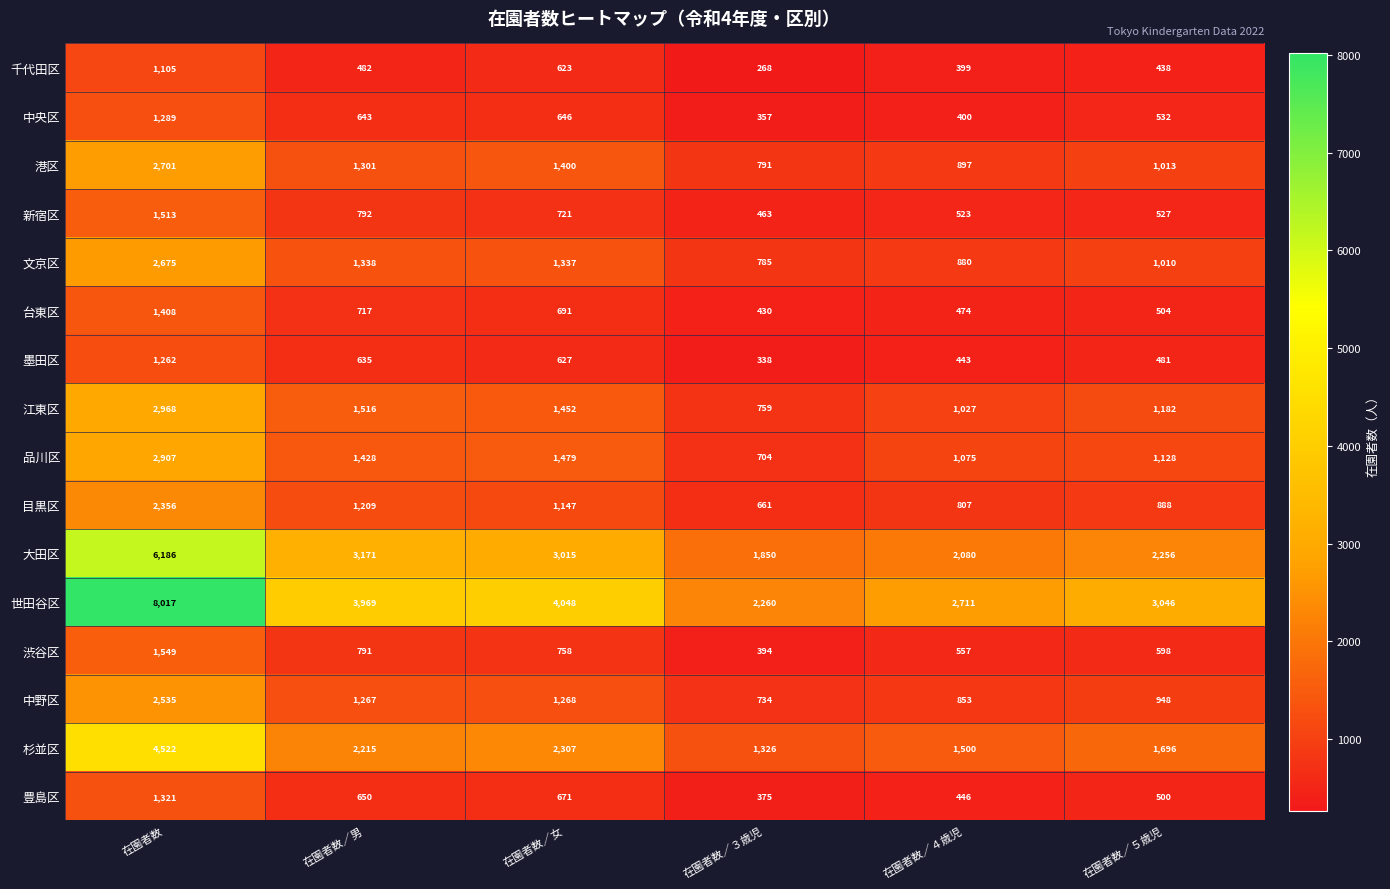

What value does the 品川区 series have at 在園者数／３歳児?

704